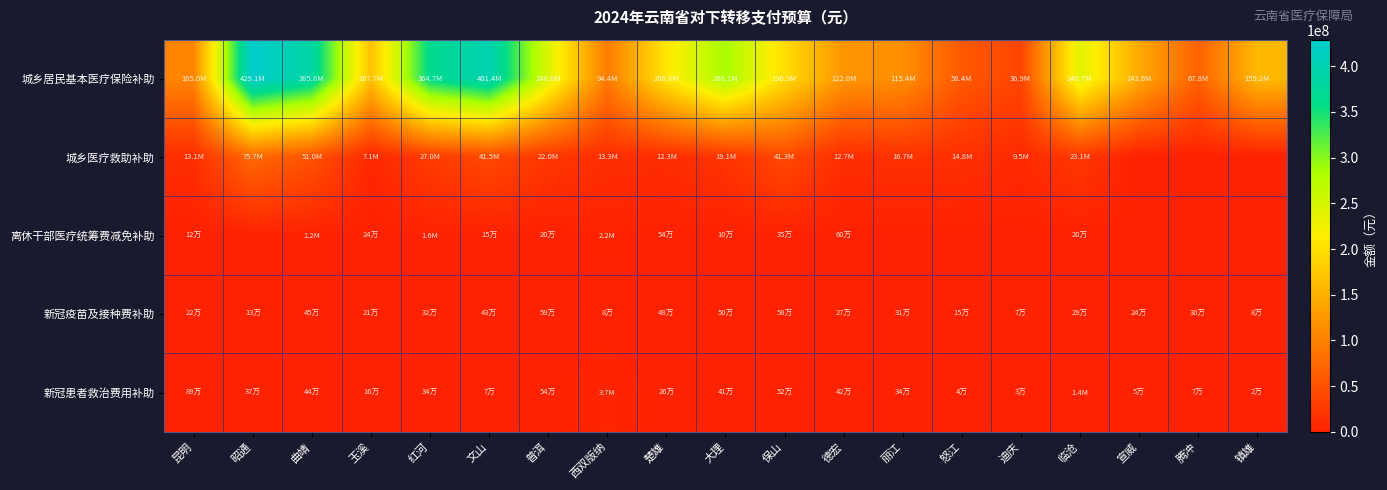

Which series has the widest spread of values?

城乡居民基本医疗保险补助